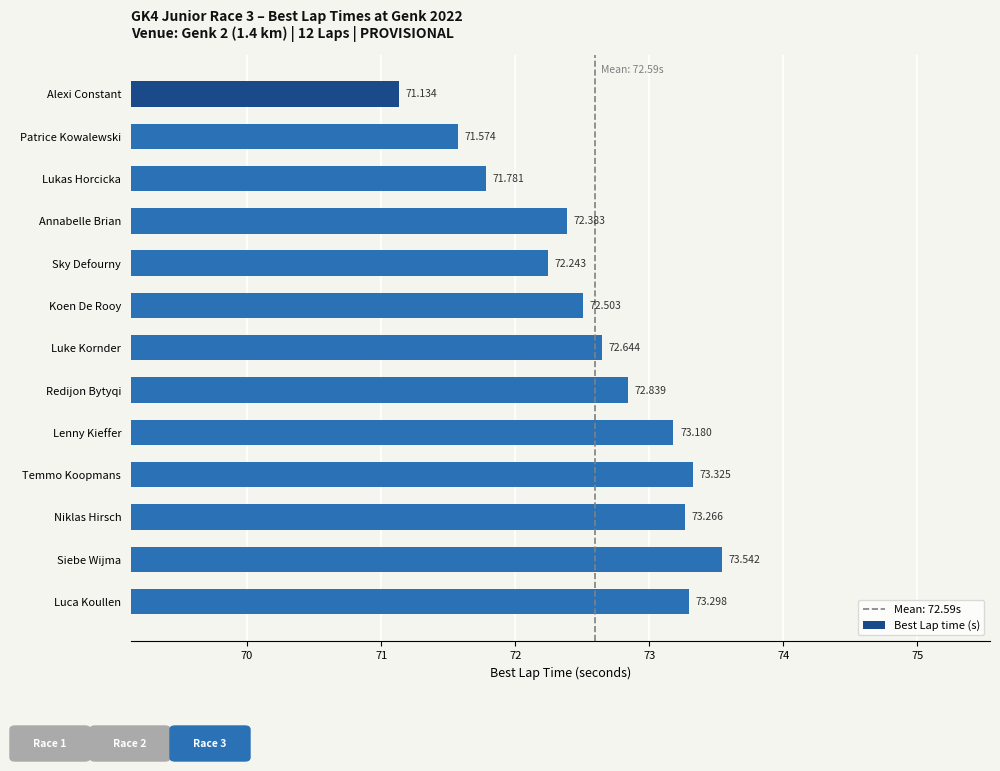

Where is the data nearest to the value 72?

Lukas Horcicka